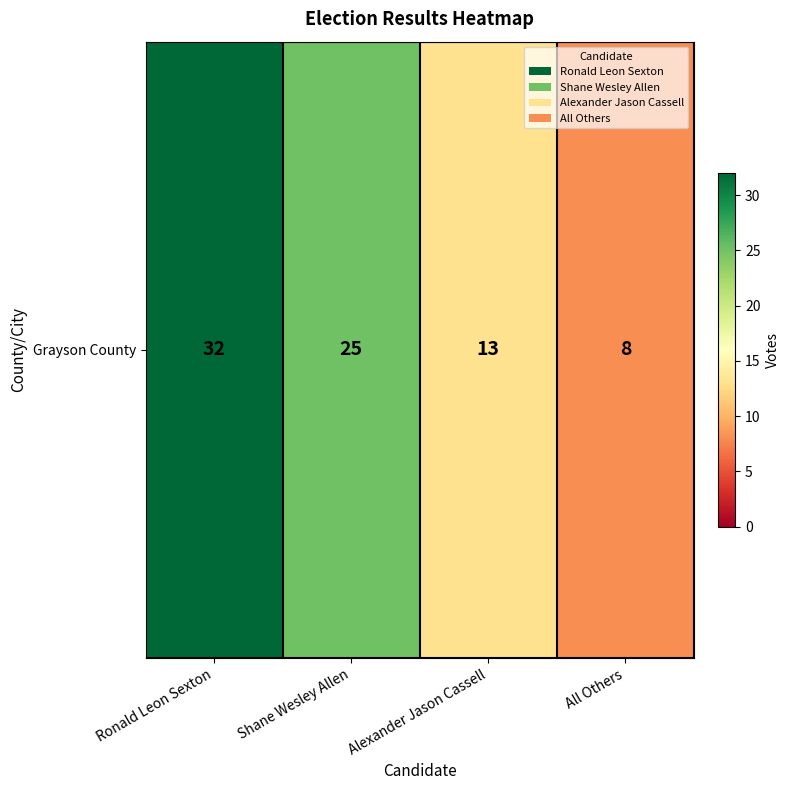

Reading left to right, extract all data points from this chart.

Ronald Leon Sexton=32	Shane Wesley Allen=25	Alexander Jason Cassell=13	All Others=8